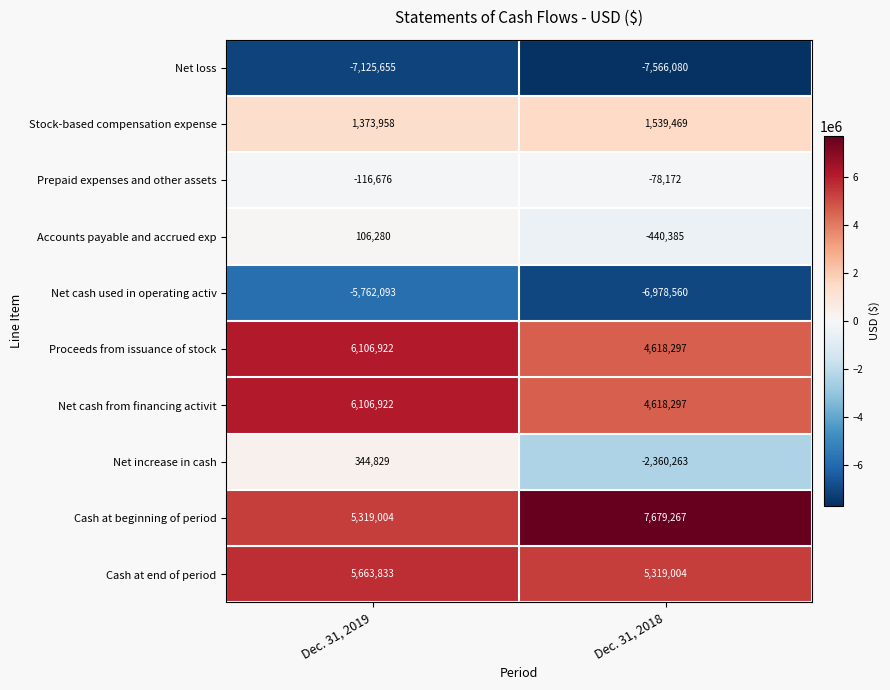

Is the value of Net cash from financing activit at Dec. 31, 2019 greater than the value of Cash at beginning of period at Dec. 31, 2019?

Yes